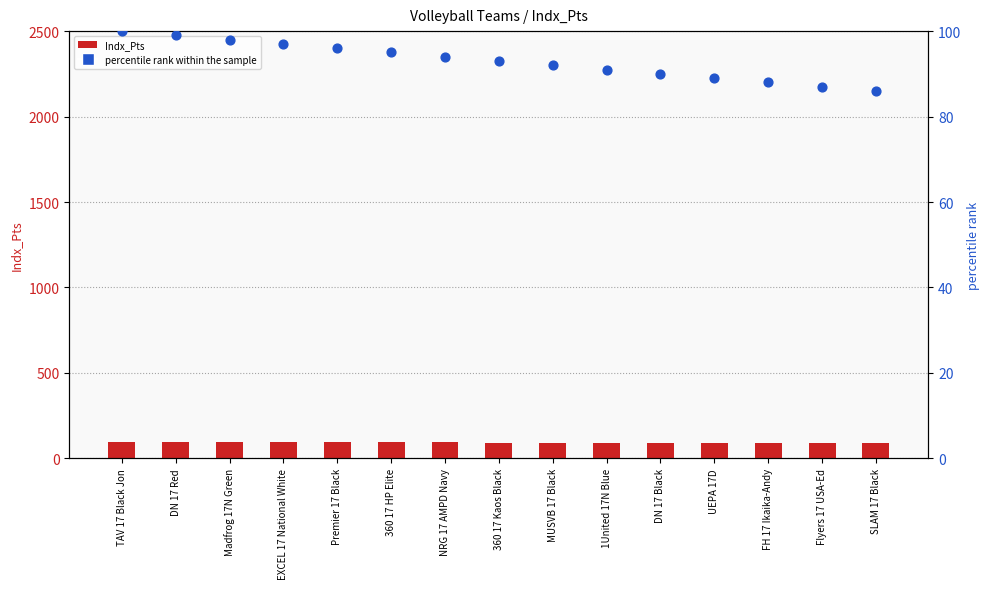

What is the total value across all series at Premier 17 Black?

189.7